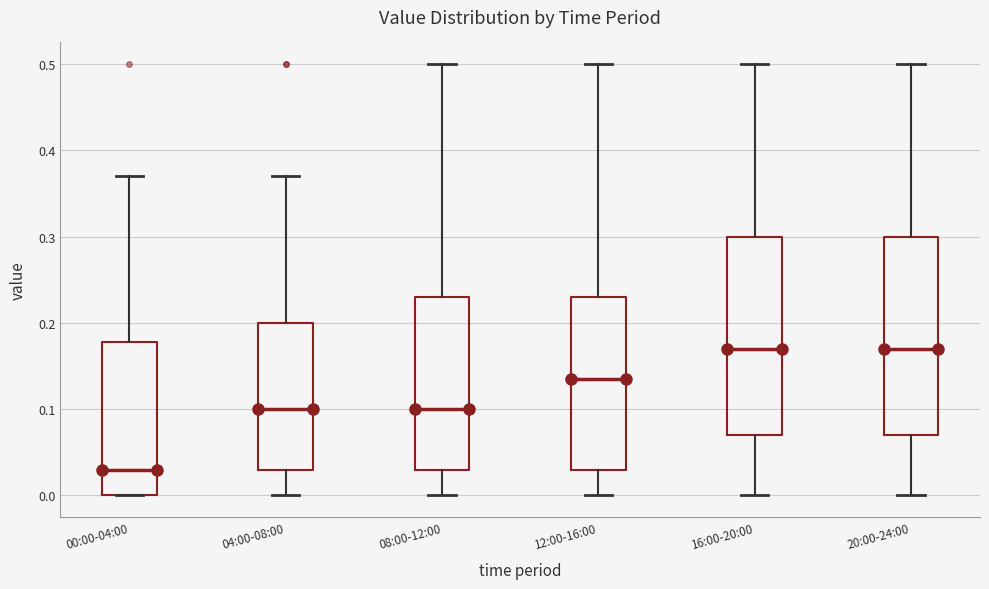

Reading left to right, read every box against the y-axis: the position of its median line, the range the box covers, and the ends of its whiskers. The values are not printed on the chart, so give them approximately, as read against the axis.

00:00-04:00: median 0.03, box 0.00 to 0.18, whiskers 0.00 to 0.37
04:00-08:00: median 0.10, box 0.03 to 0.20, whiskers 0.00 to 0.37
08:00-12:00: median 0.10, box 0.03 to 0.23, whiskers 0.00 to 0.50
12:00-16:00: median 0.14, box 0.03 to 0.23, whiskers 0.00 to 0.50
16:00-20:00: median 0.17, box 0.07 to 0.30, whiskers 0.00 to 0.50
20:00-24:00: median 0.17, box 0.07 to 0.30, whiskers 0.00 to 0.50